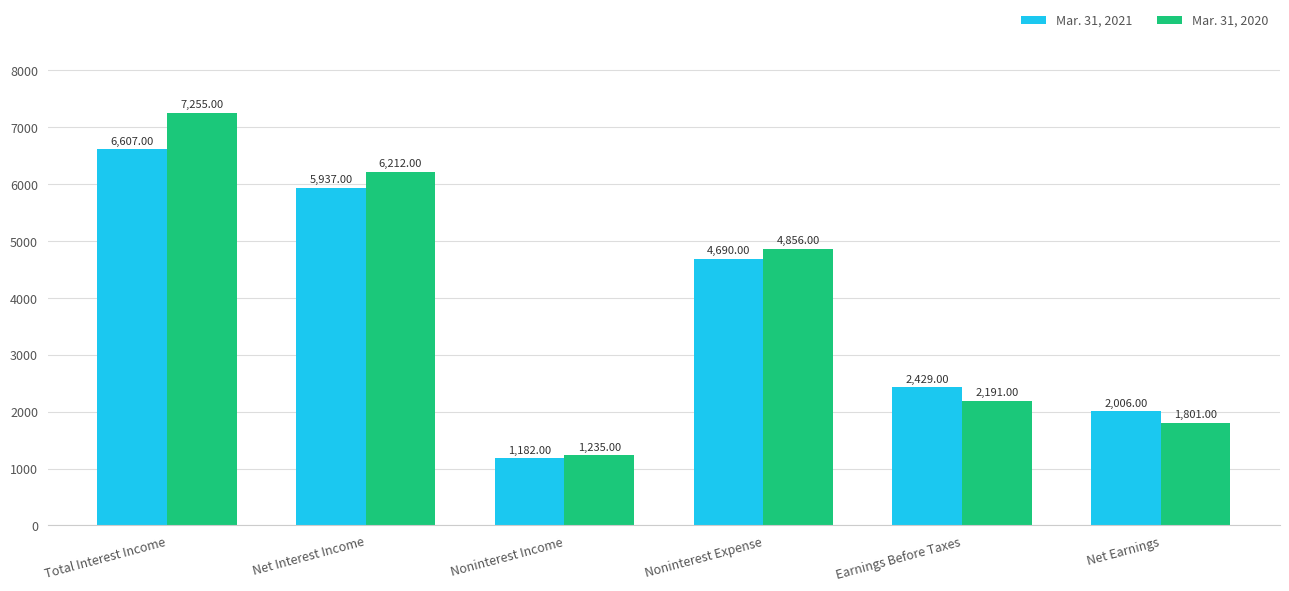

At which label does Mar. 31, 2021 reach its minimum?

Noninterest Income